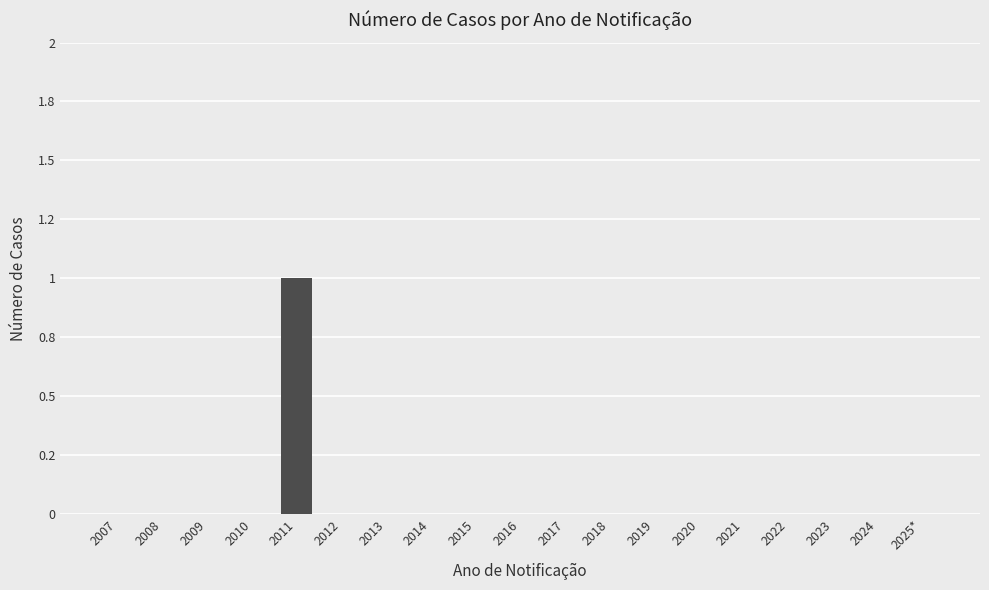

List the labels in order of value, smallest first.

2007, 2008, 2009, 2010, 2012, 2013, 2014, 2015, 2016, 2017, 2018, 2019, 2020, 2021, 2022, 2023, 2024, 2025*, 2011